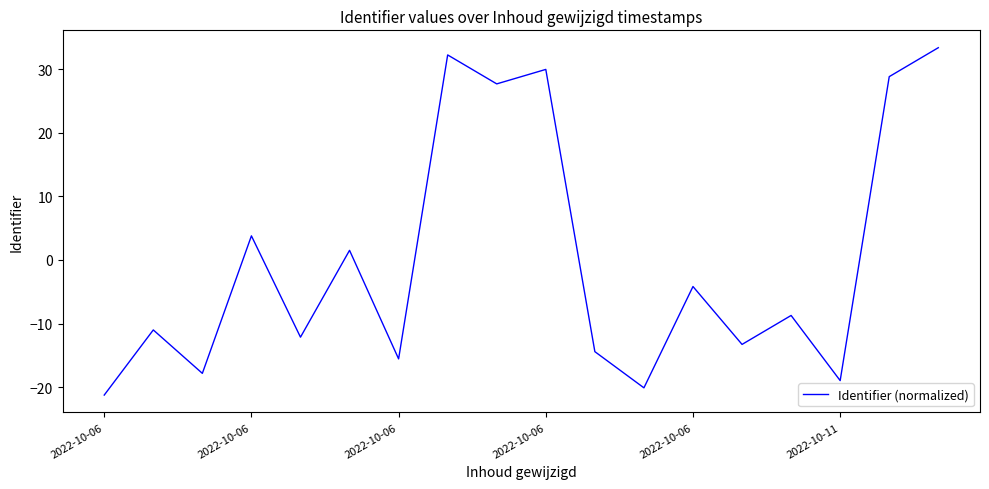

Reading left to right, extract all data points from this chart.

-21.3	-11.0	-17.8	3.8	-12.1	1.5	-15.6	32.3	27.7	30.0	-14.4	-20.1	-4.2	-13.3	-8.7	-19.0	28.9	33.4